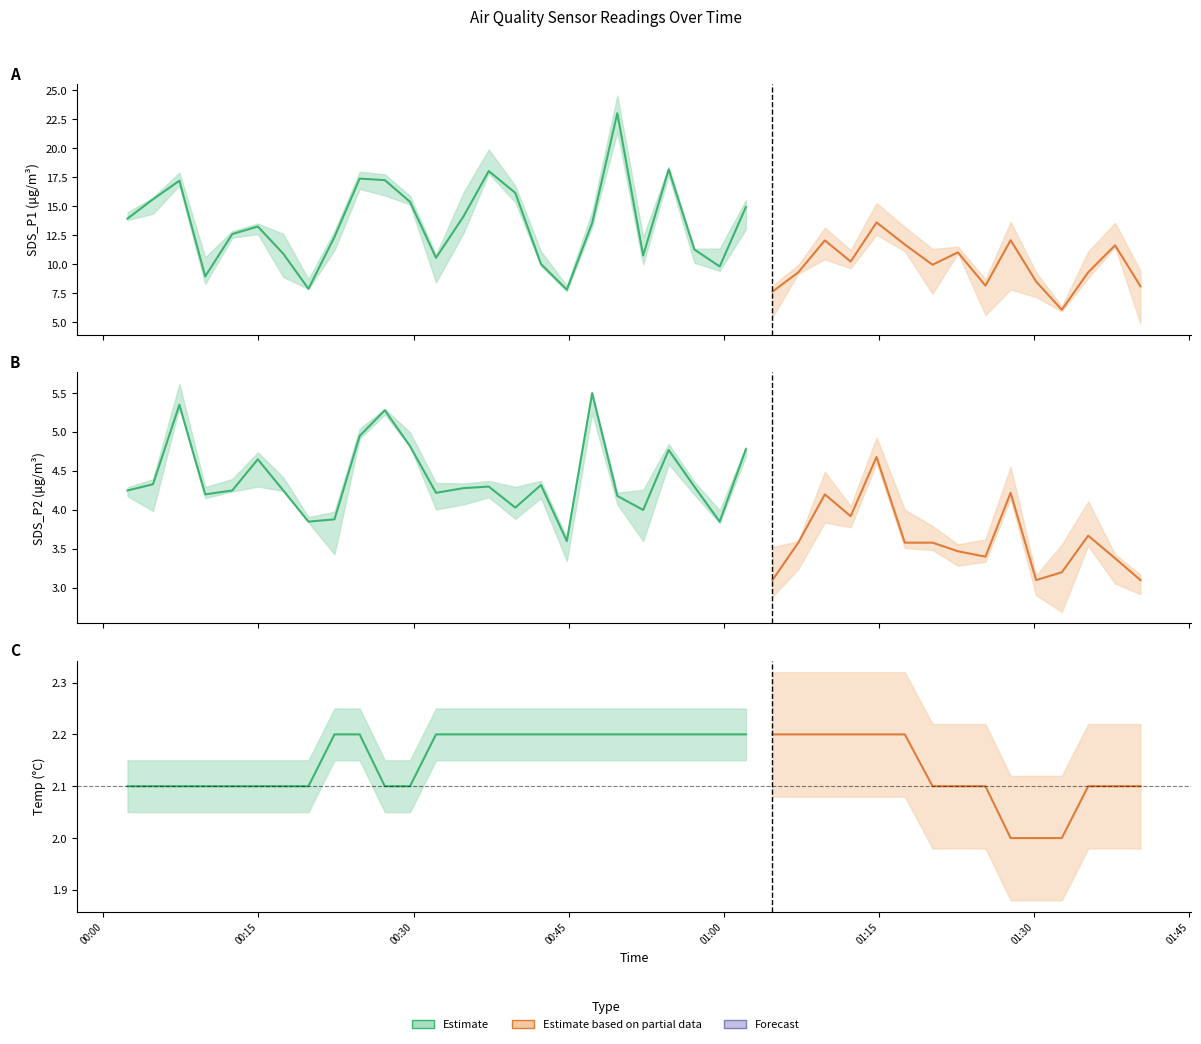

The SDS_P1 series shows 21.6 at 2021/12/12 01:27:44. True or false?

False